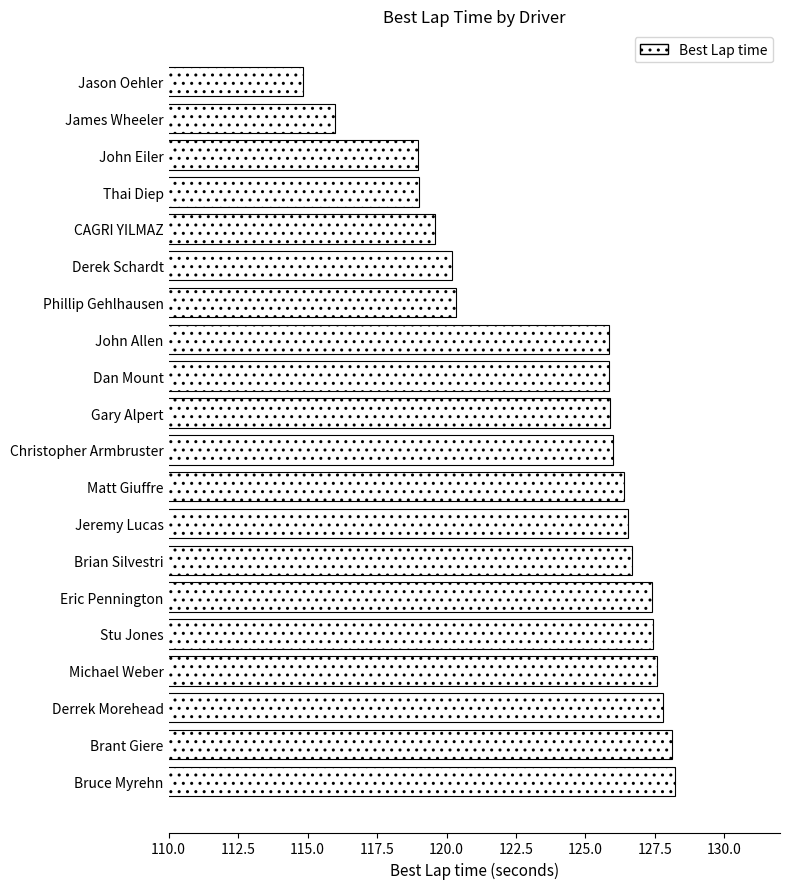

Is it true that the value at Derrek Morehead is 216.1?

False